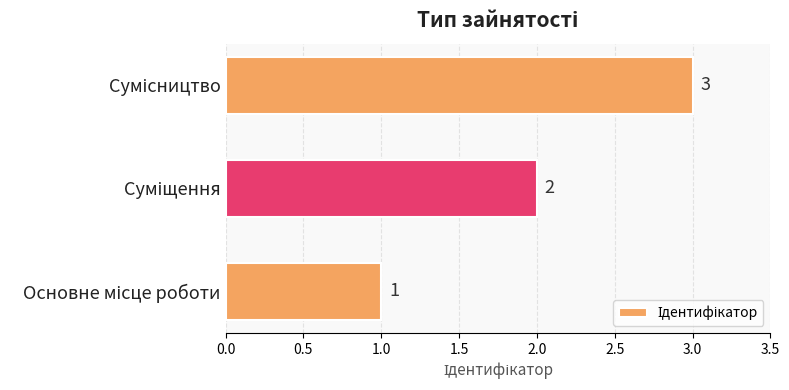

How many values are between 1 and 3?

3